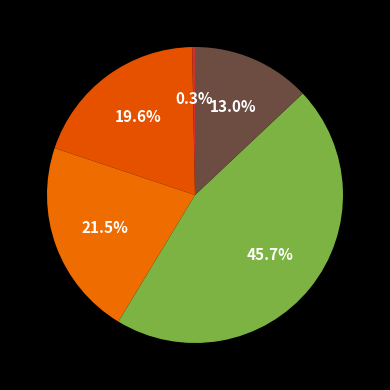

How many segments does this pie chart have?

5